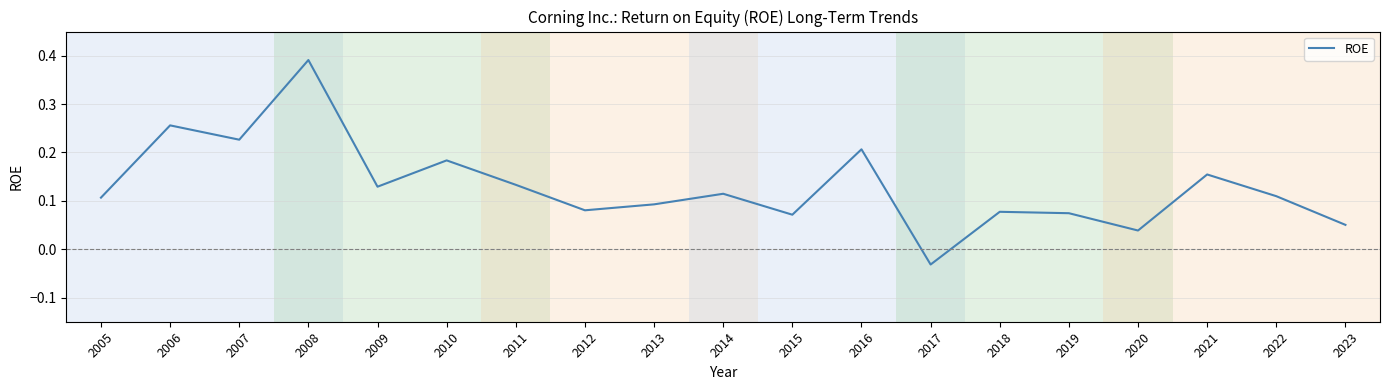

Where does the data first go above 0?

2005